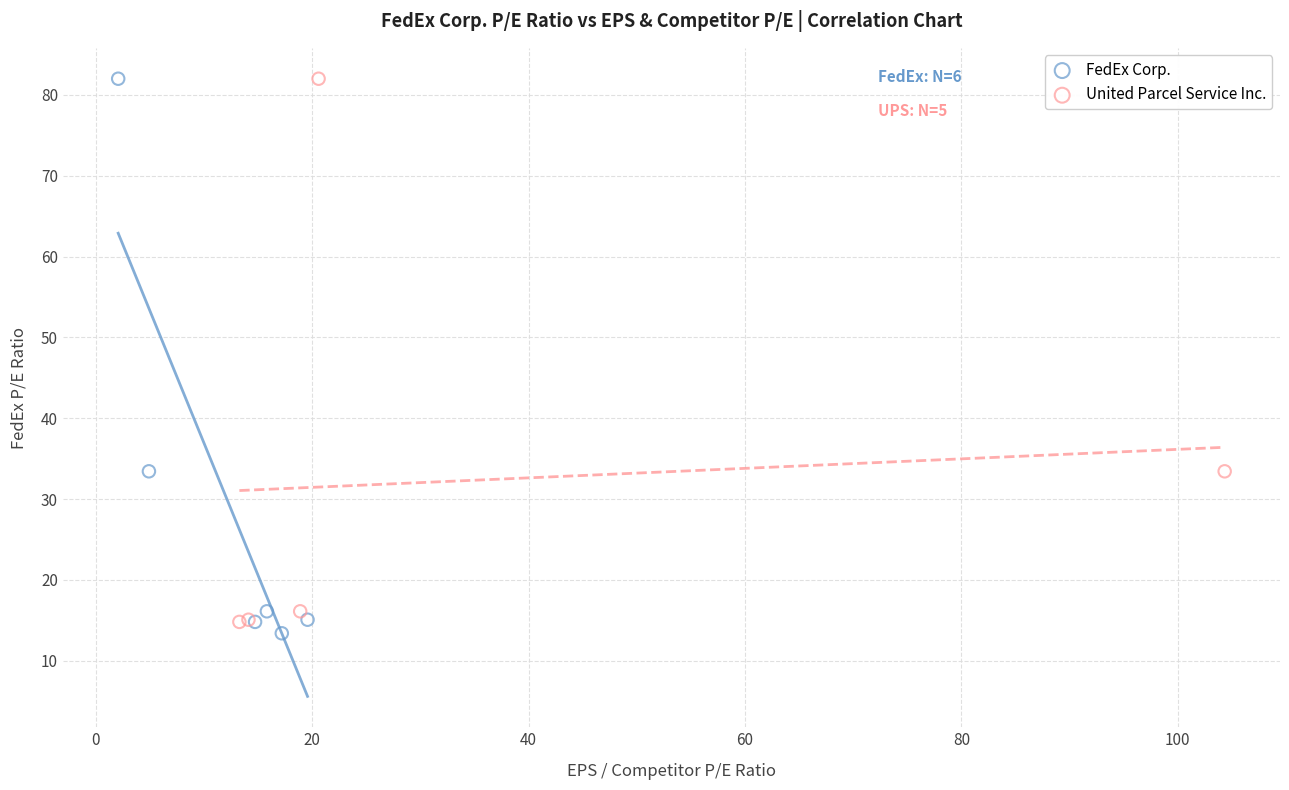

What are all the series names shown in the legend?

FedEx Corp., United Parcel Service Inc.